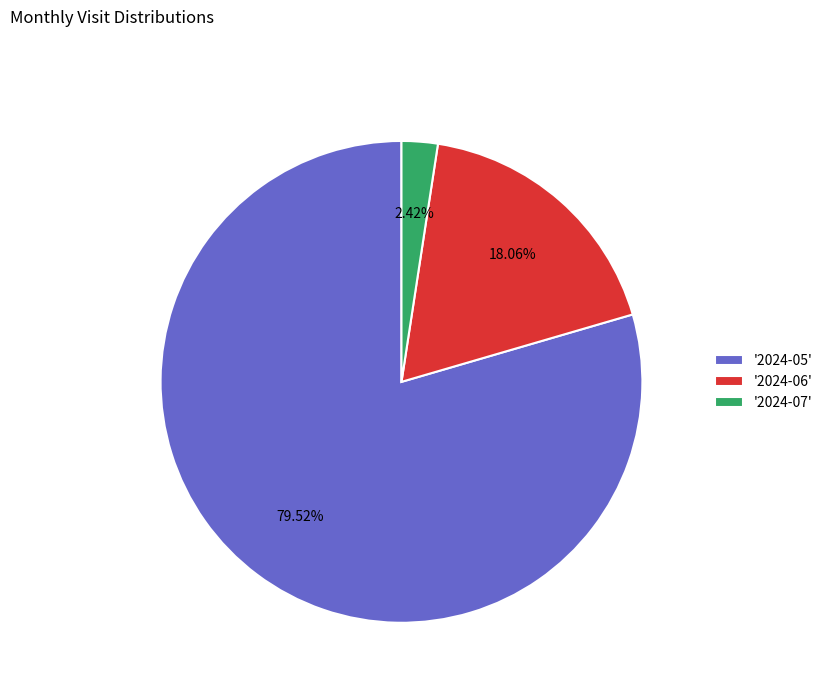

To the nearest percent, what is the difference between the largest and smallest slice percentages?

77%